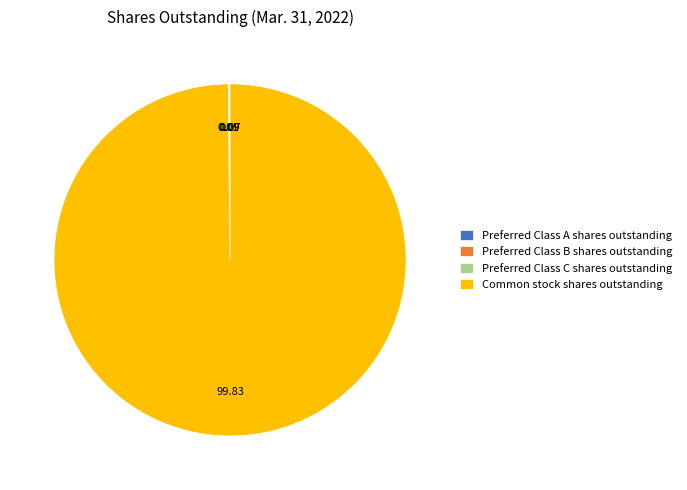

What is the largest slice in the pie chart?

Common stock shares outstanding